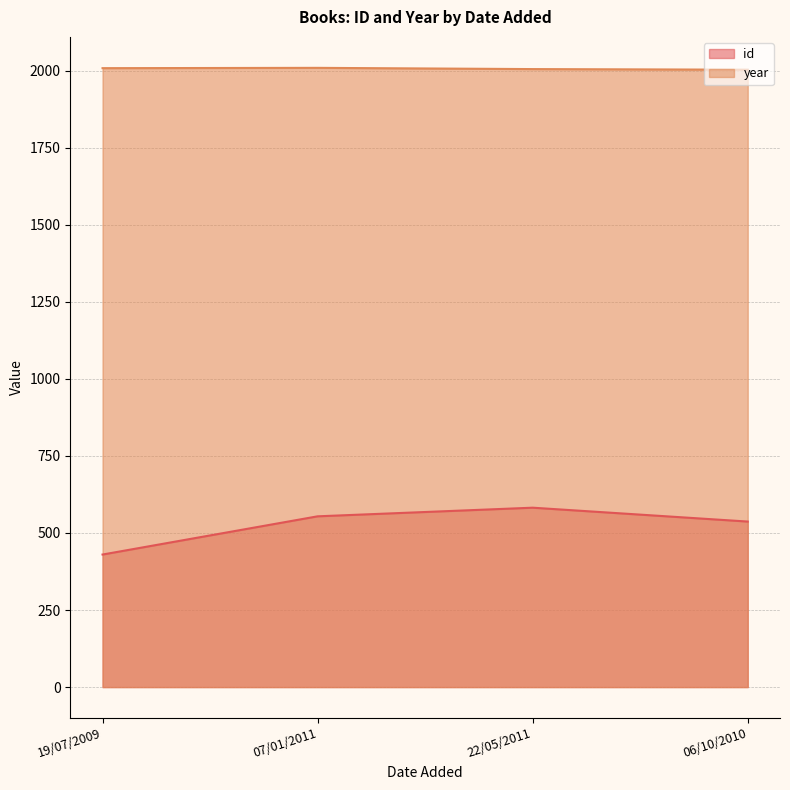

What is the greatest value displayed?

2009